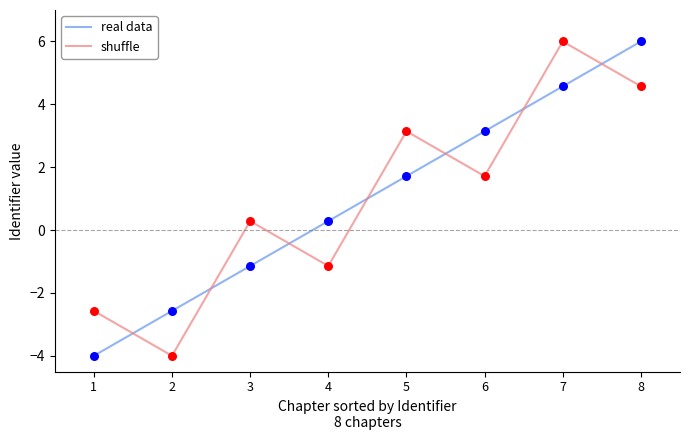

What is the total value across all series at 4?

-0.9